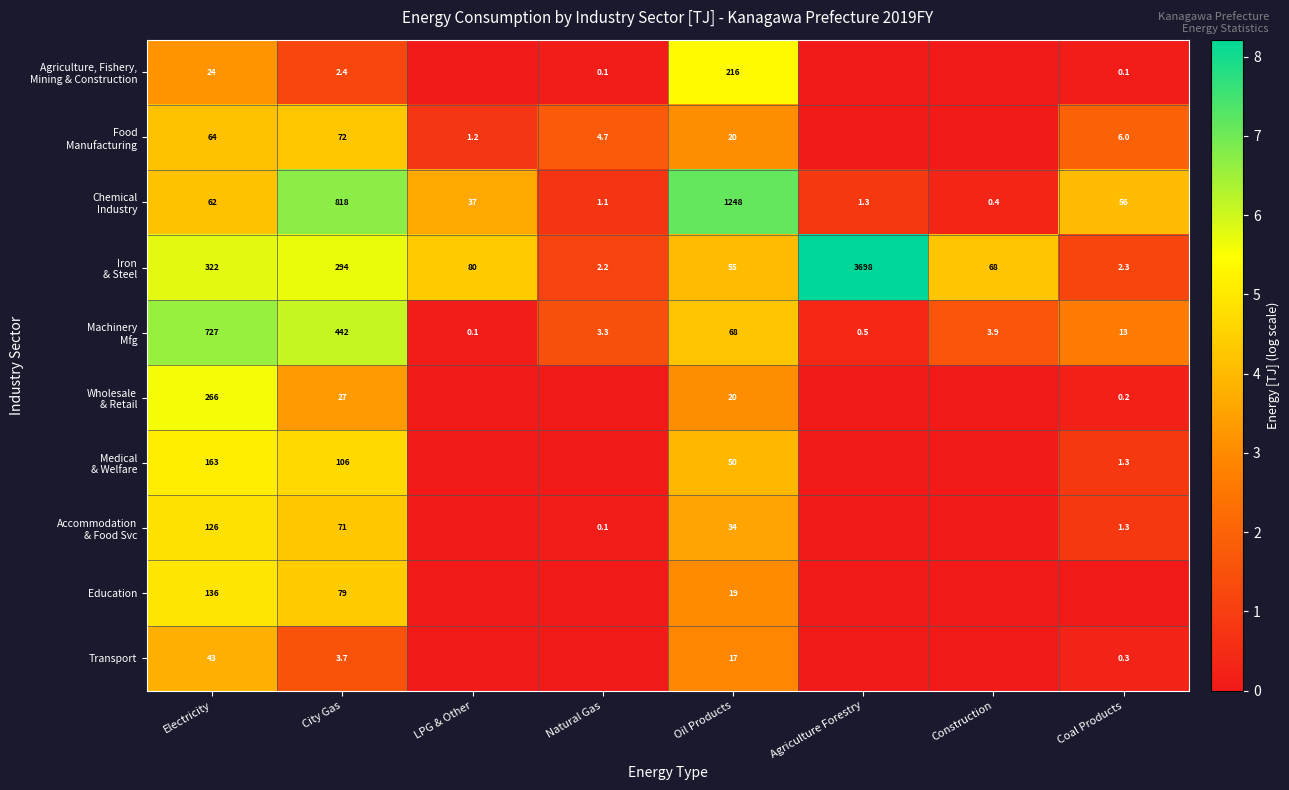

What is the total value across all series at Electricity?

1933.0